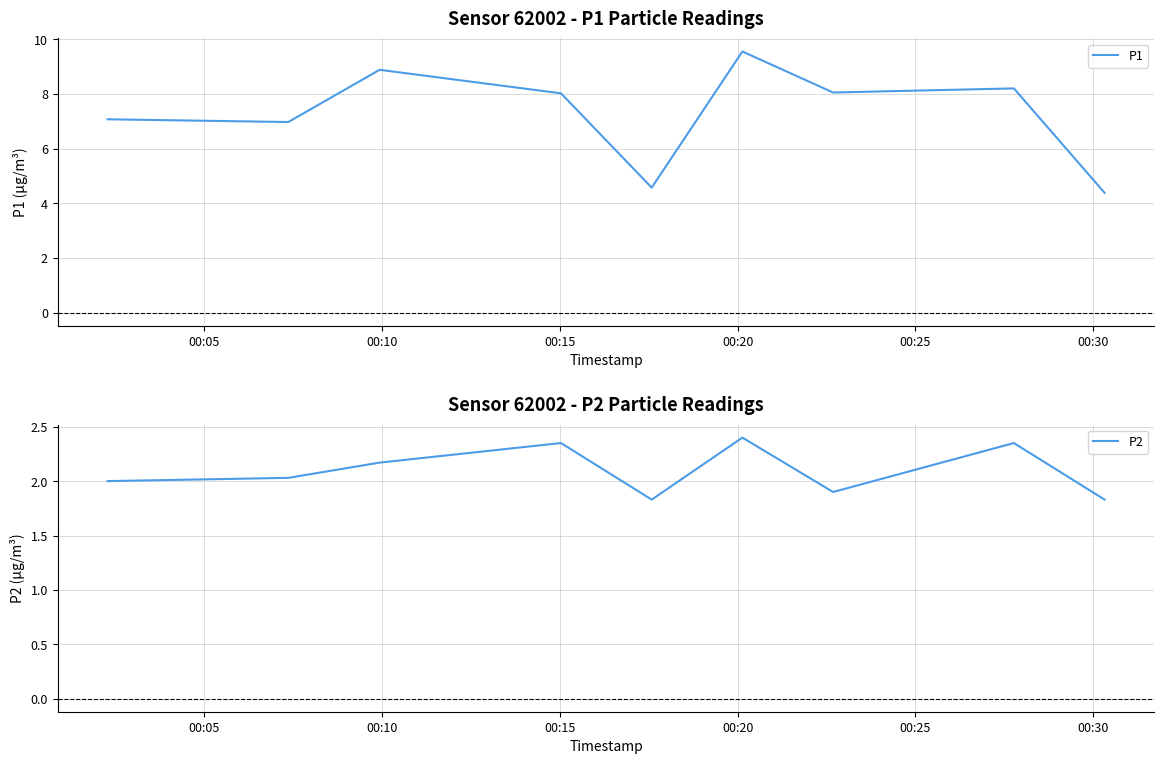

What are all the series names shown in the legend?

P1, P2